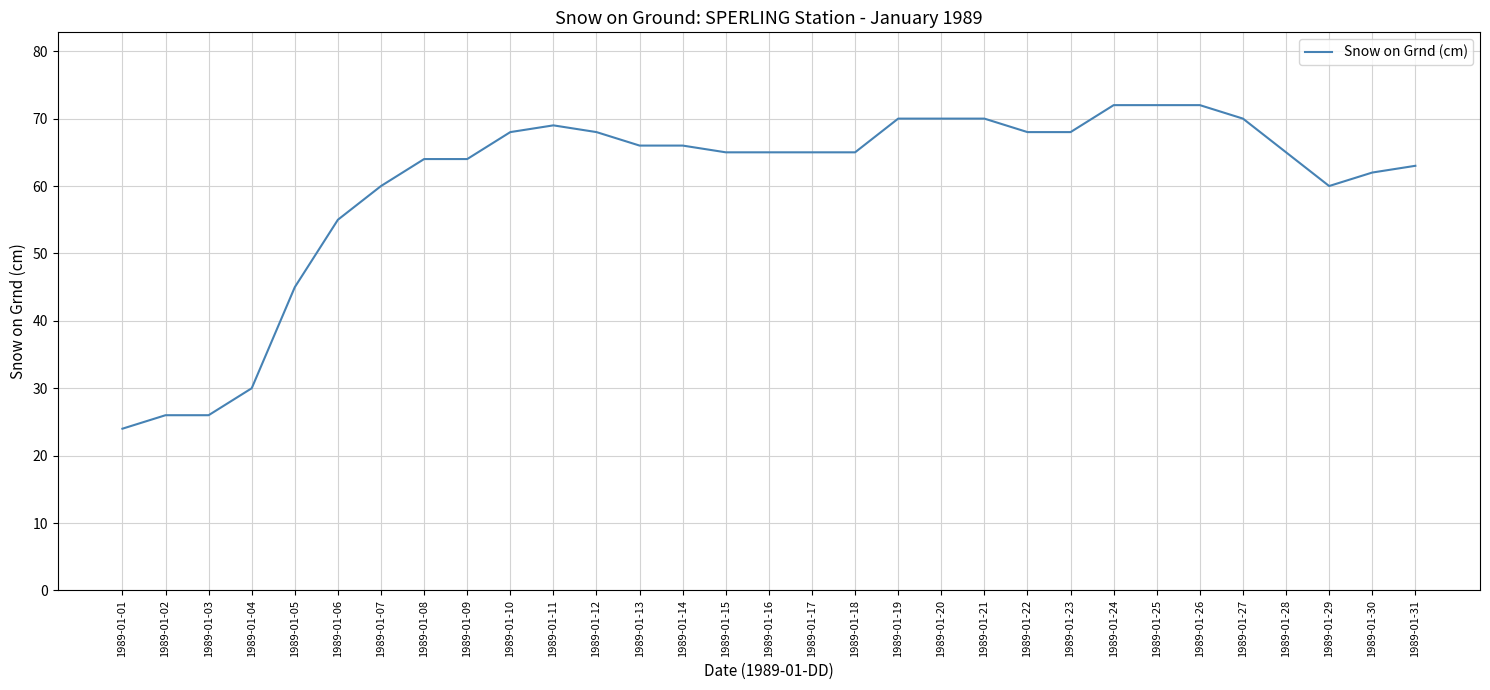

What is the average value?

60